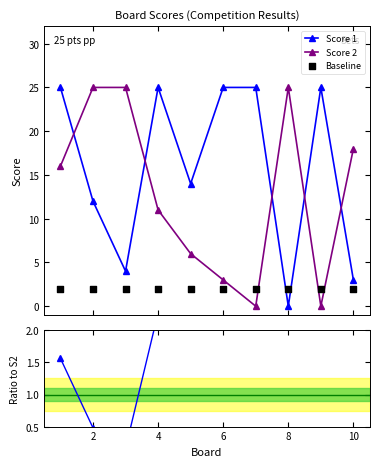

Is the value of Score 2 at 8 greater than the value of Score 1 at 7?

Yes